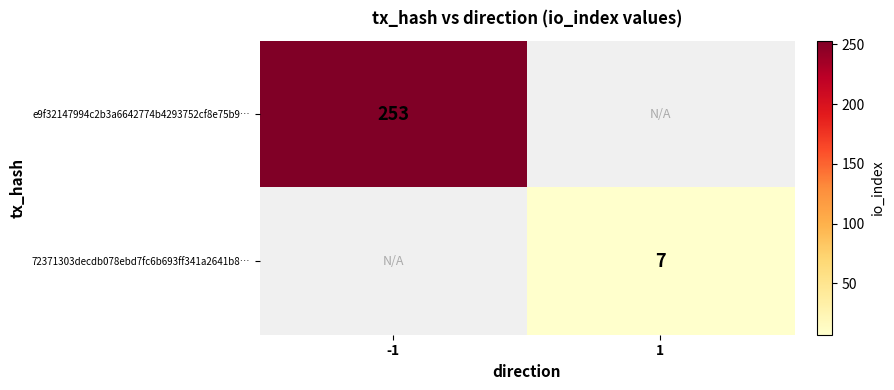

Is it true that e9f32147994c2b3a6642774b4293752cf8e75b9… equals 253 at -1?

True